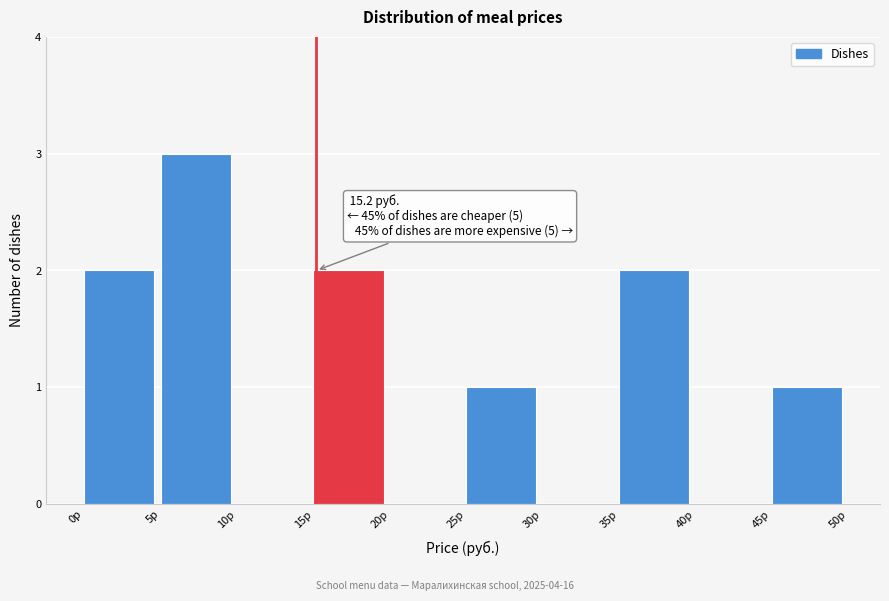

Which range on the x-axis has the tallest bar?

5 to 10